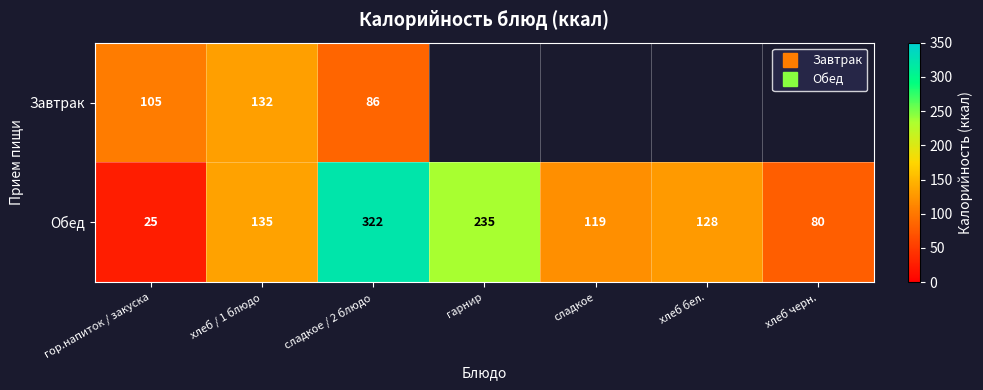

What is the difference between the Обед values at гор.напиток / закуска and сладкое?

94.0